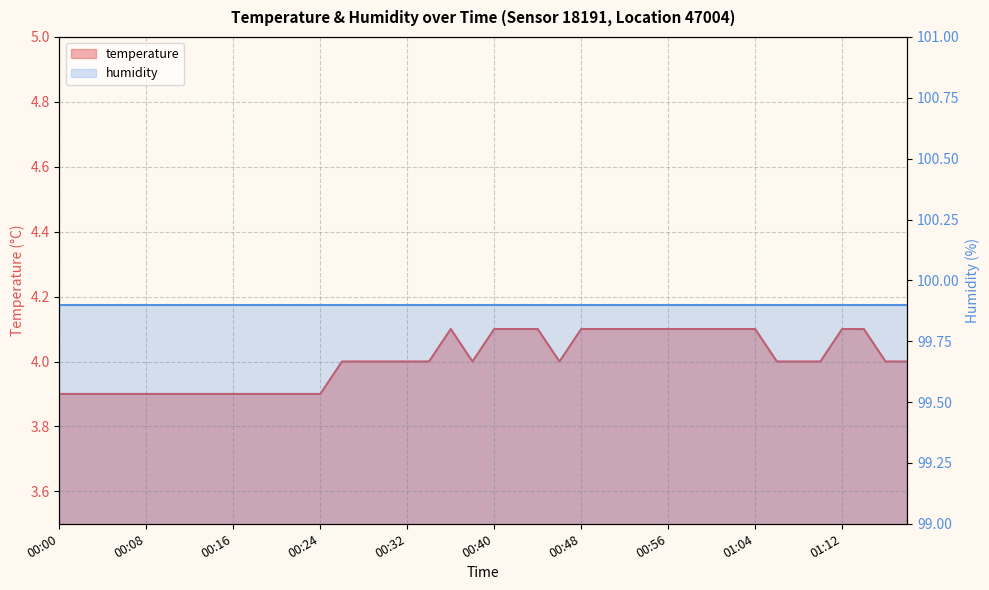

What is the difference between the values at 00:48 and 00:22?

0.2